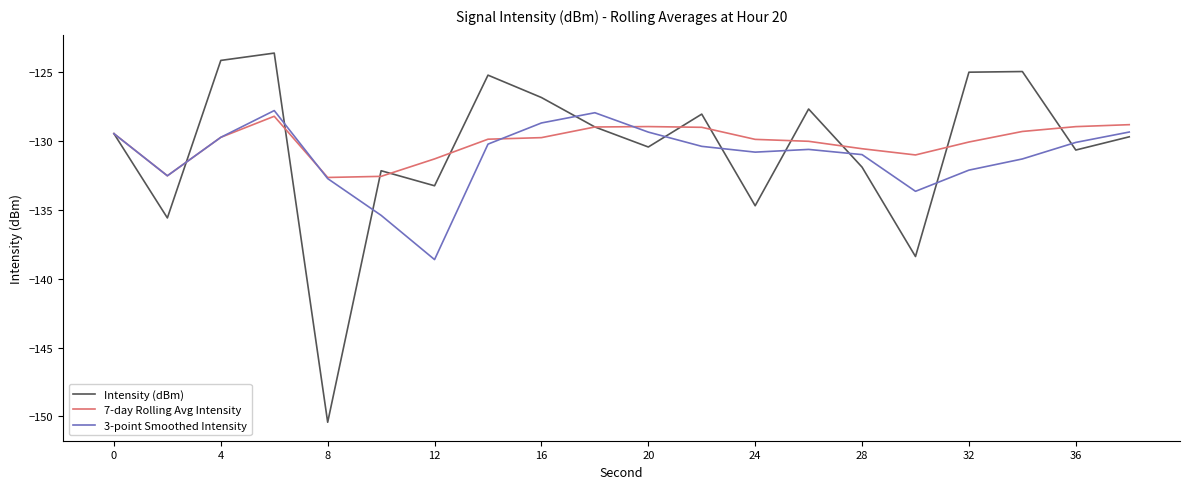

What is the maximum value for 3-point Smoothed Intensity?

-127.8